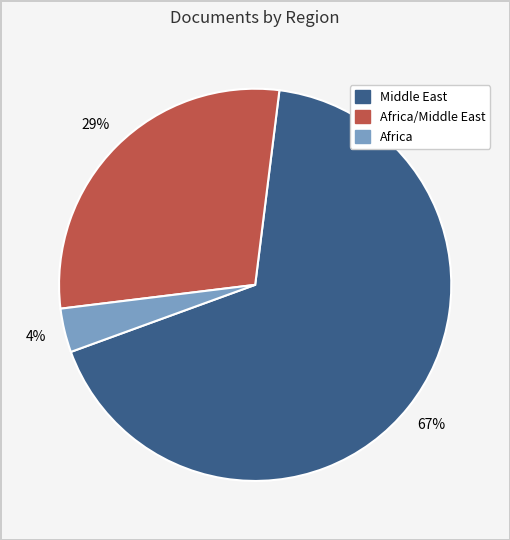

Is there a majority slice in this chart?

Yes